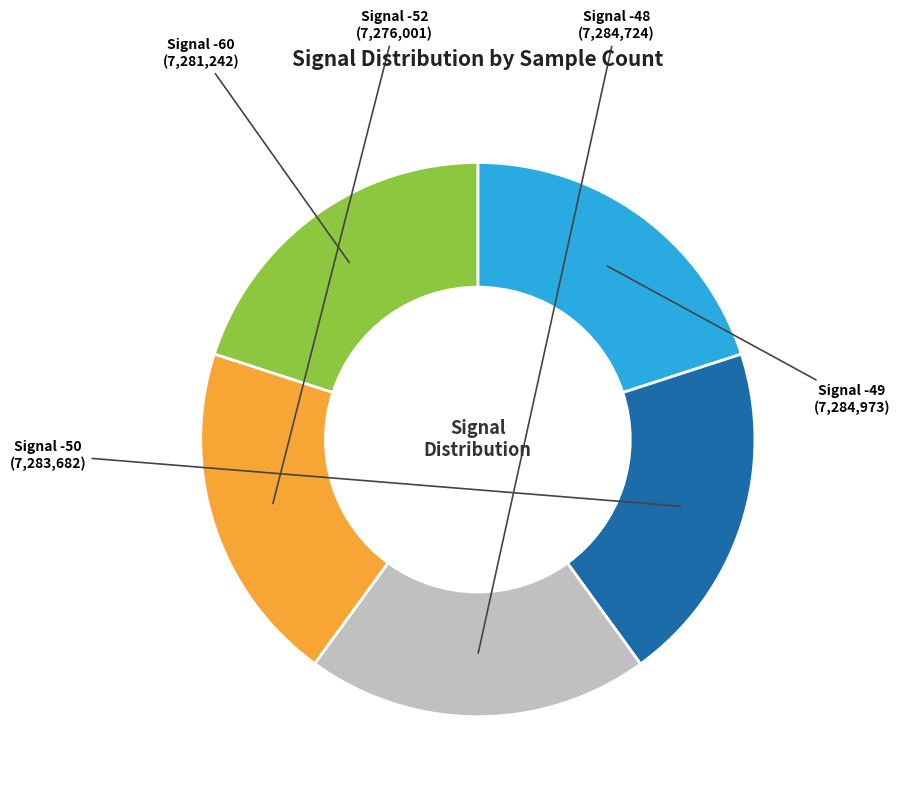

Does any single category account for the majority?

No